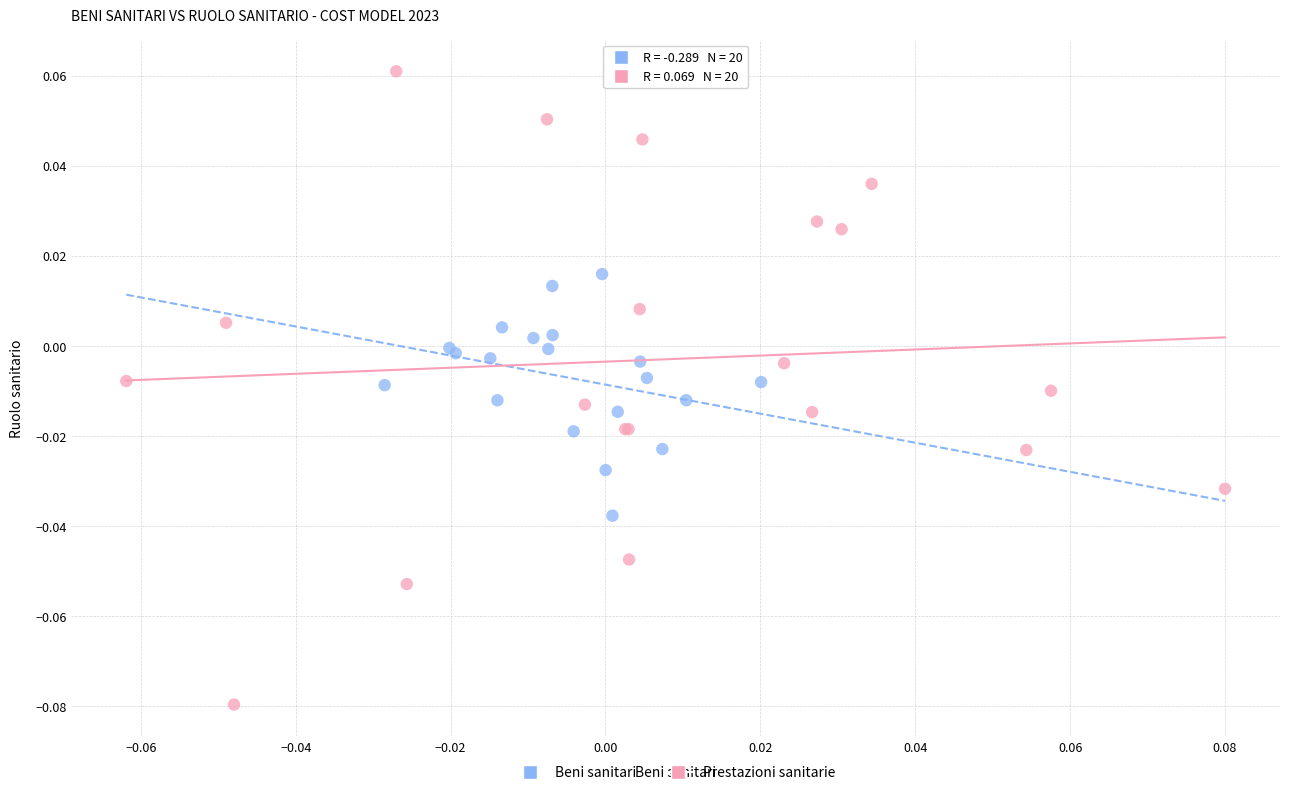

Which series has the largest Y range (max minus min)?

Prestazioni sanitarie